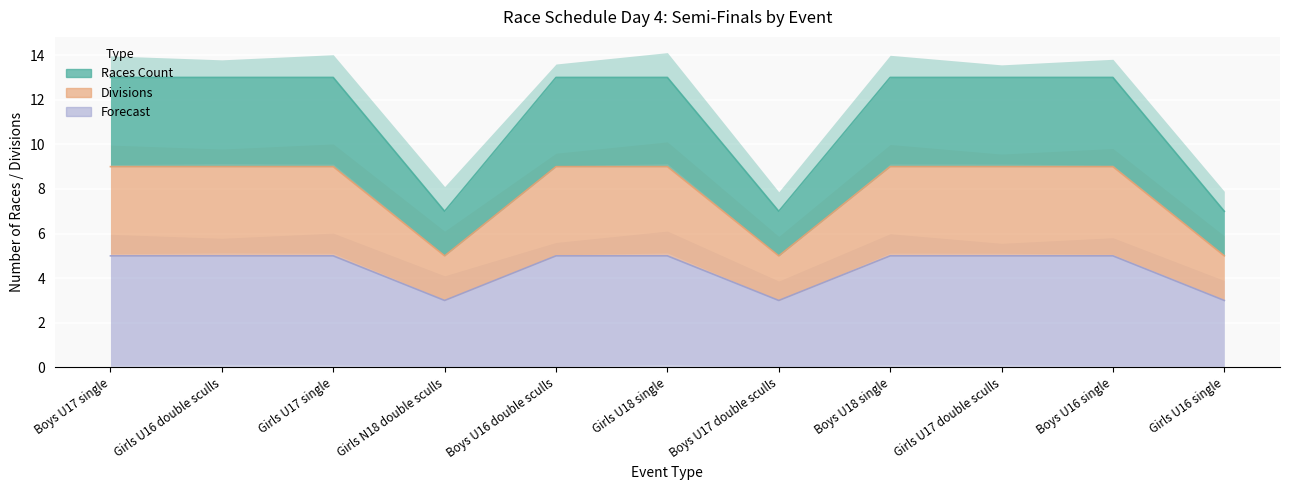

What is the total value across all series at Boys U16 double sculls?

27